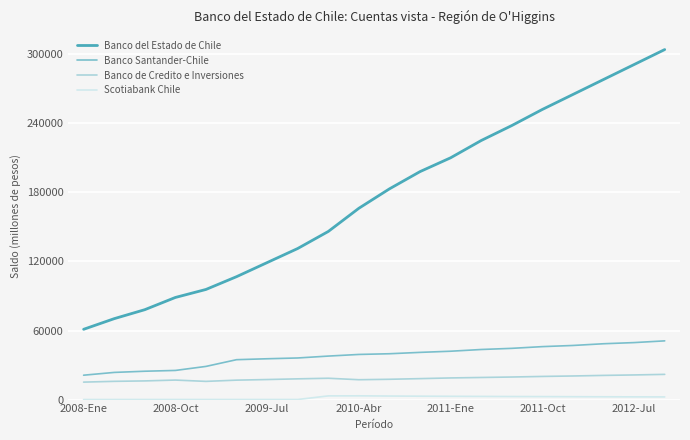

Which series has the largest range (max minus min)?

Banco del Estado de Chile